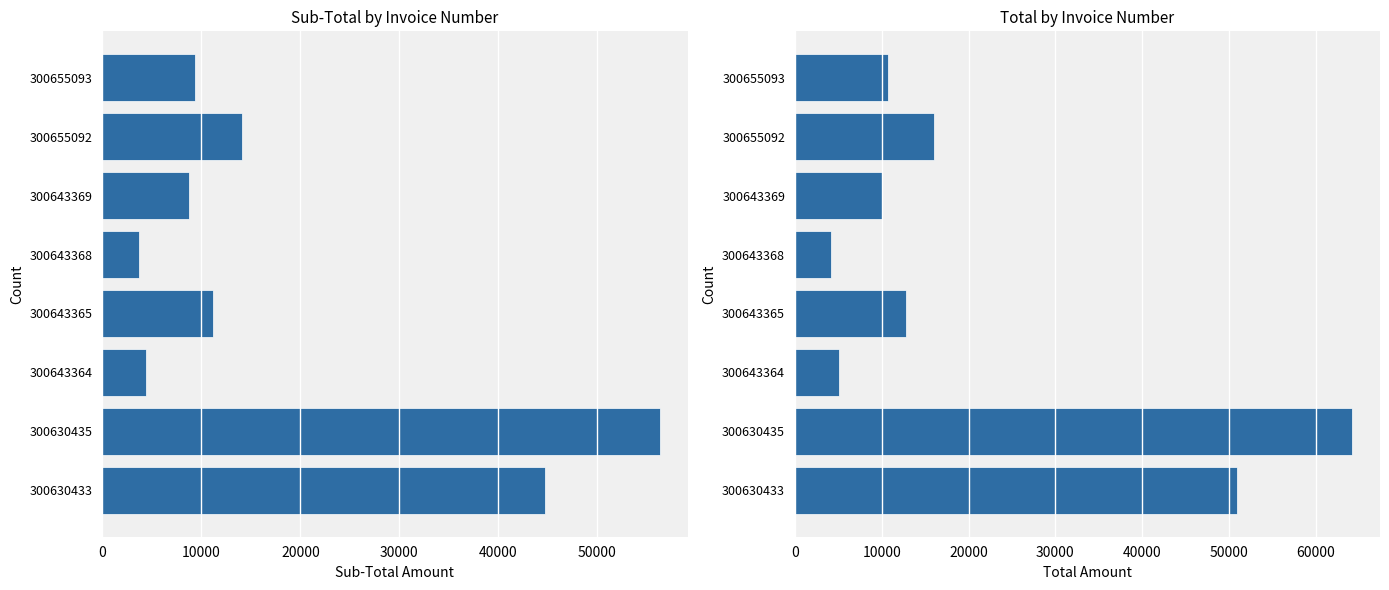

What is the highest value of the Total series?

64164.4